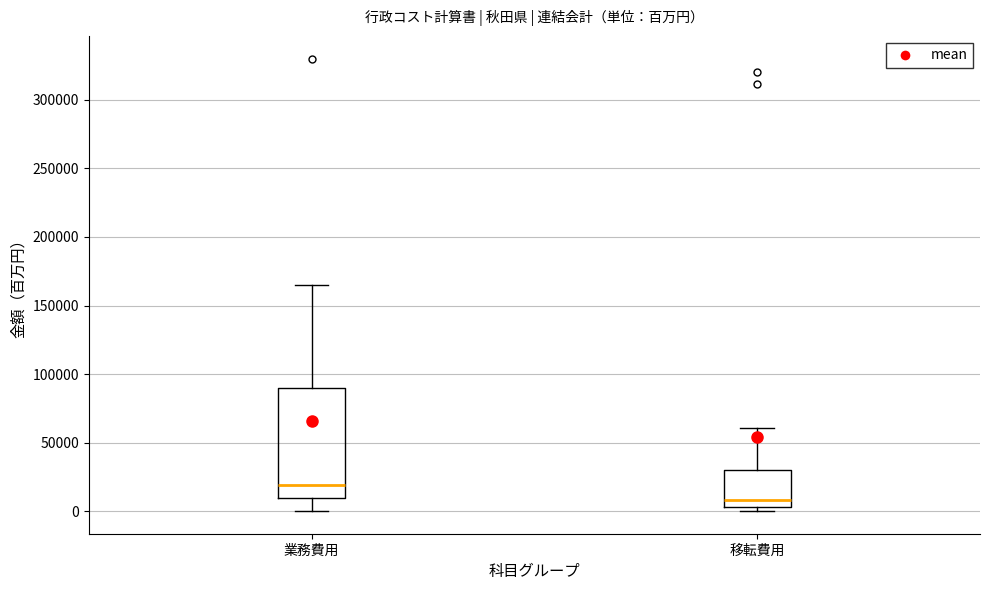

Comparing the boxes themselves (not the whiskers), which one is the tallest?

業務費用